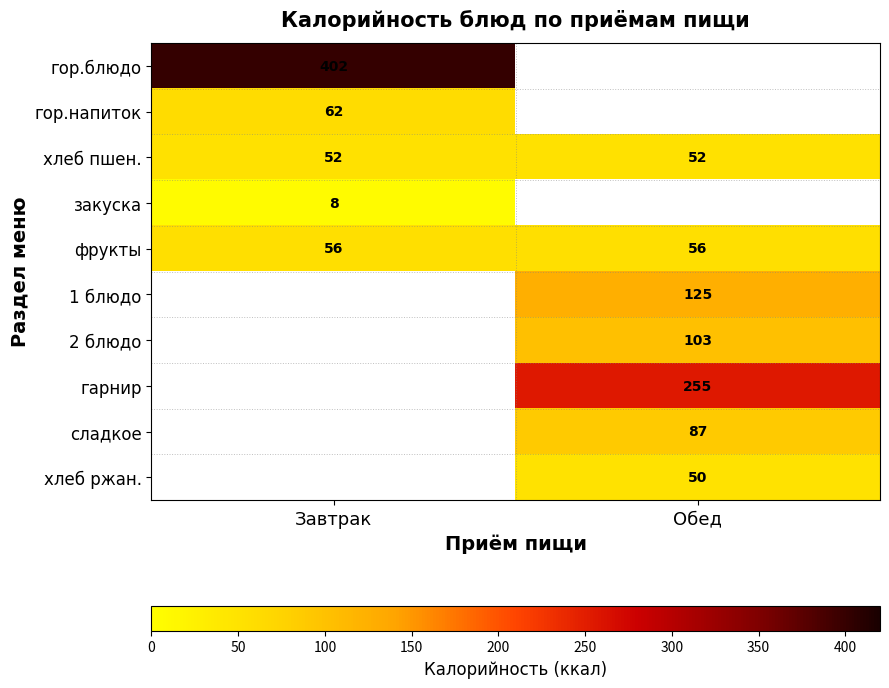

The хлеб пшен. series shows 52 at Обед. True or false?

True